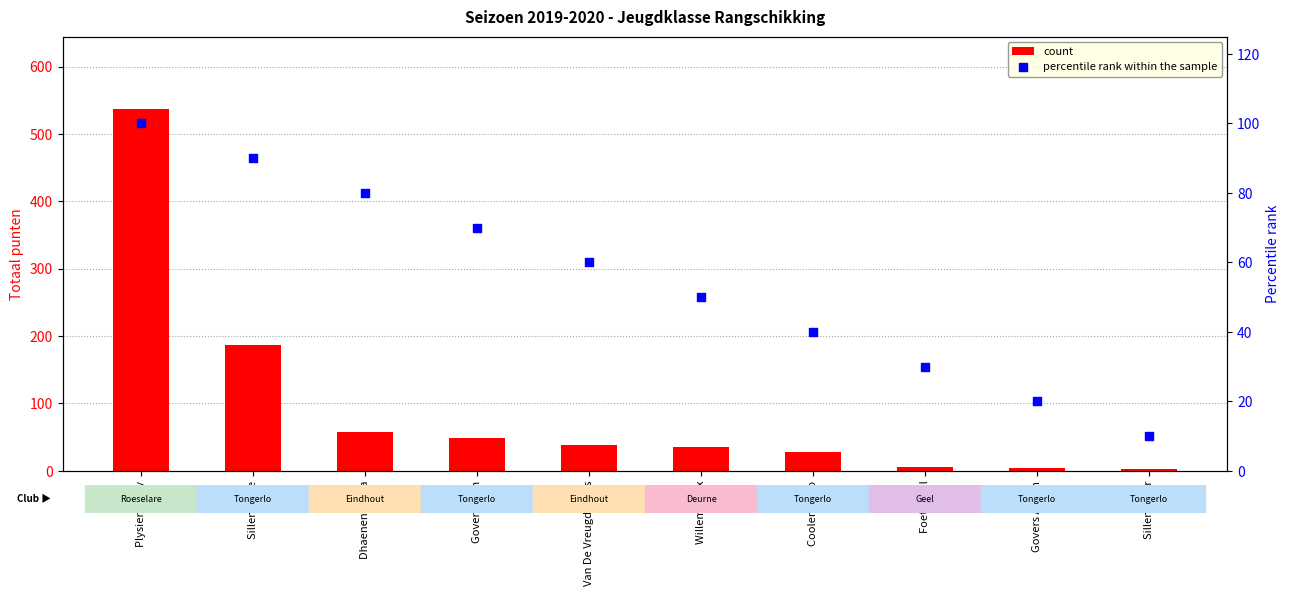

At how many categories does at least one series exceed 271?

1